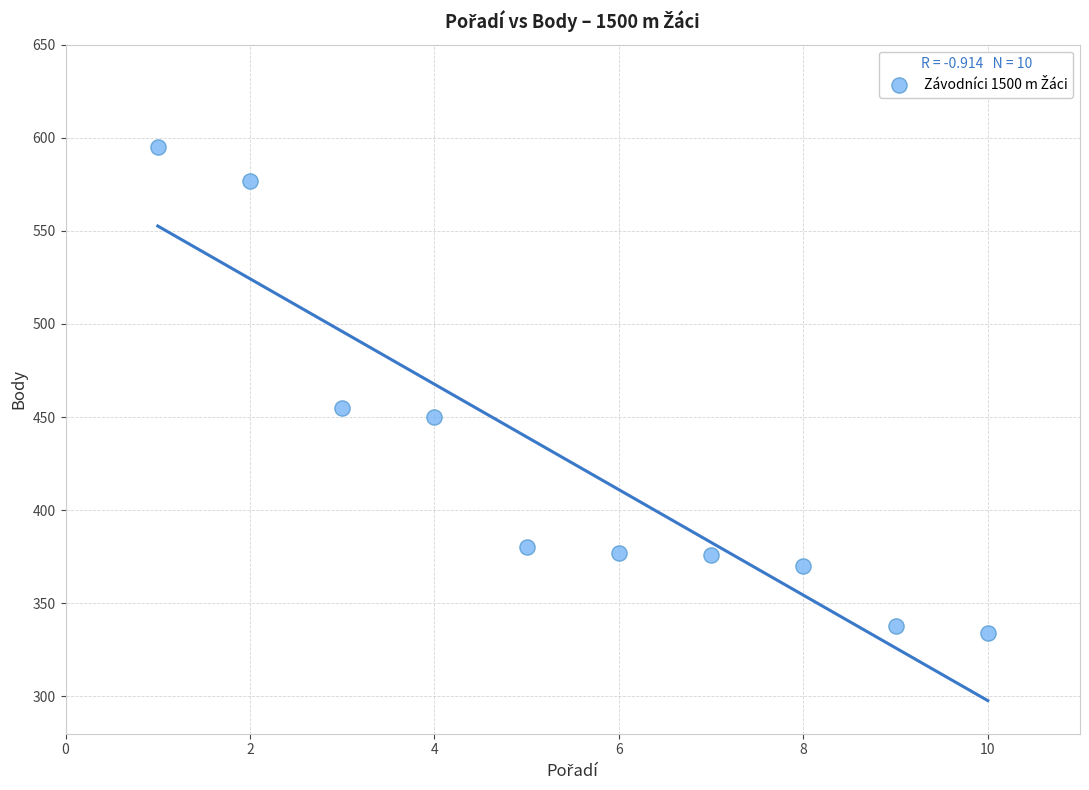

What is the range of Y values (max minus min)?

261